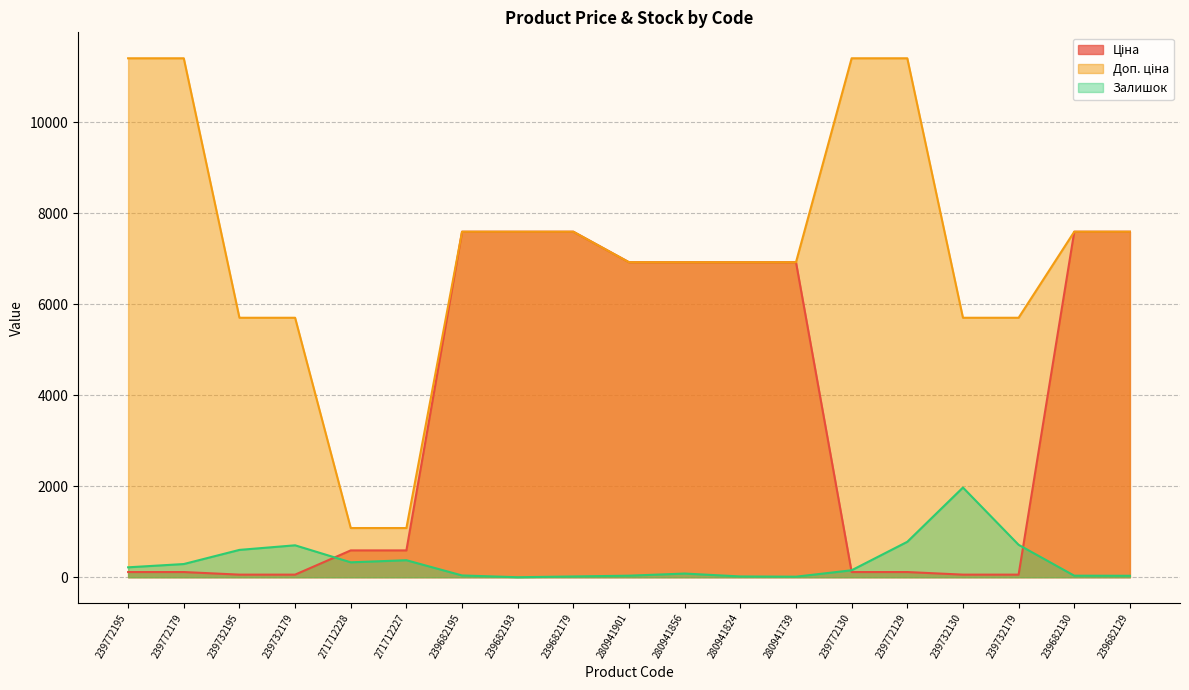

Between 271712228 and 239732195, which is larger?

271712228